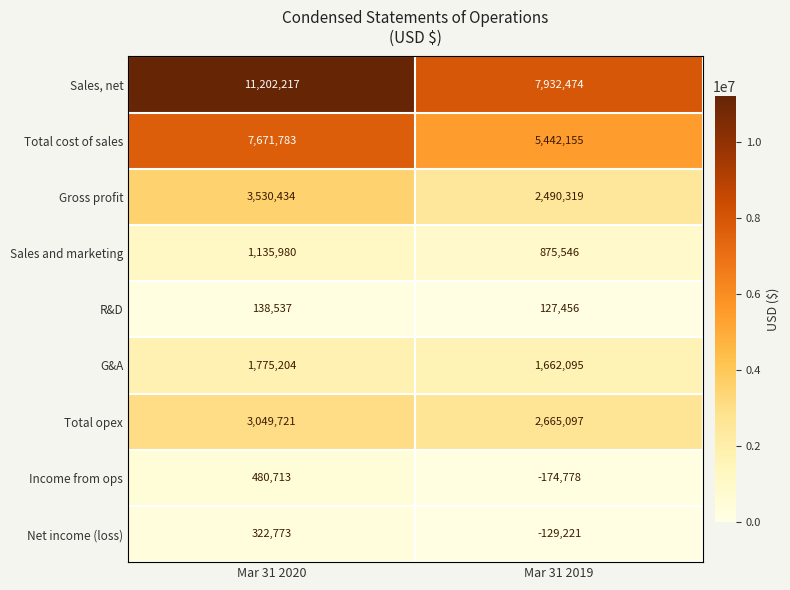

What is the difference between the highest and lowest values at Mar 31 2020?

11063680